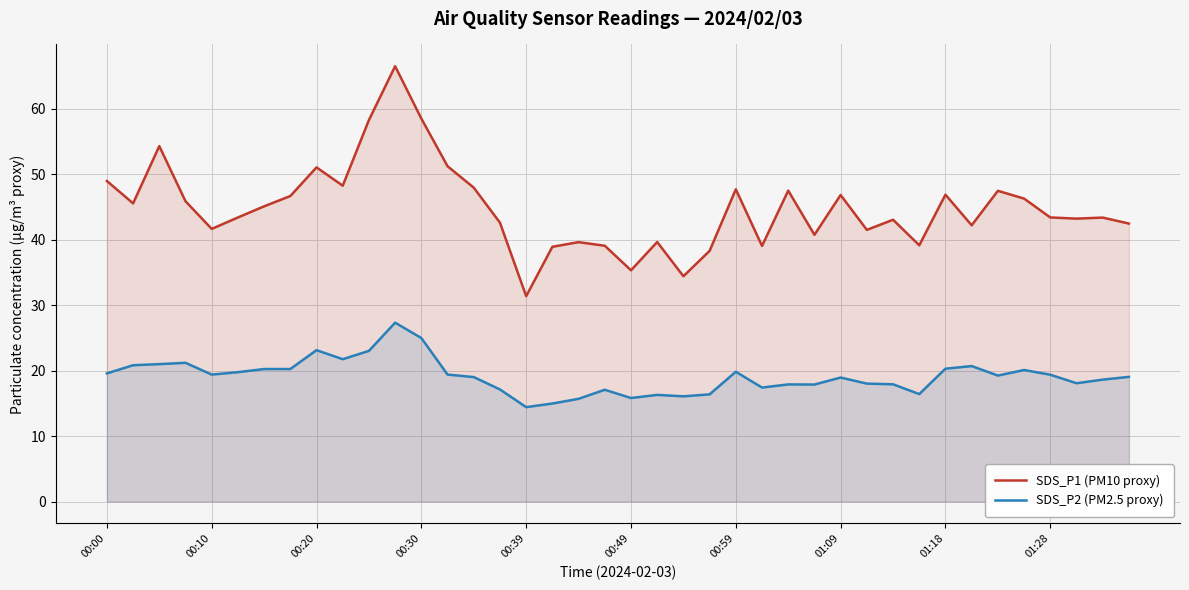

How many values in the SDS_P1 (PM10 proxy) series are below 43?

16